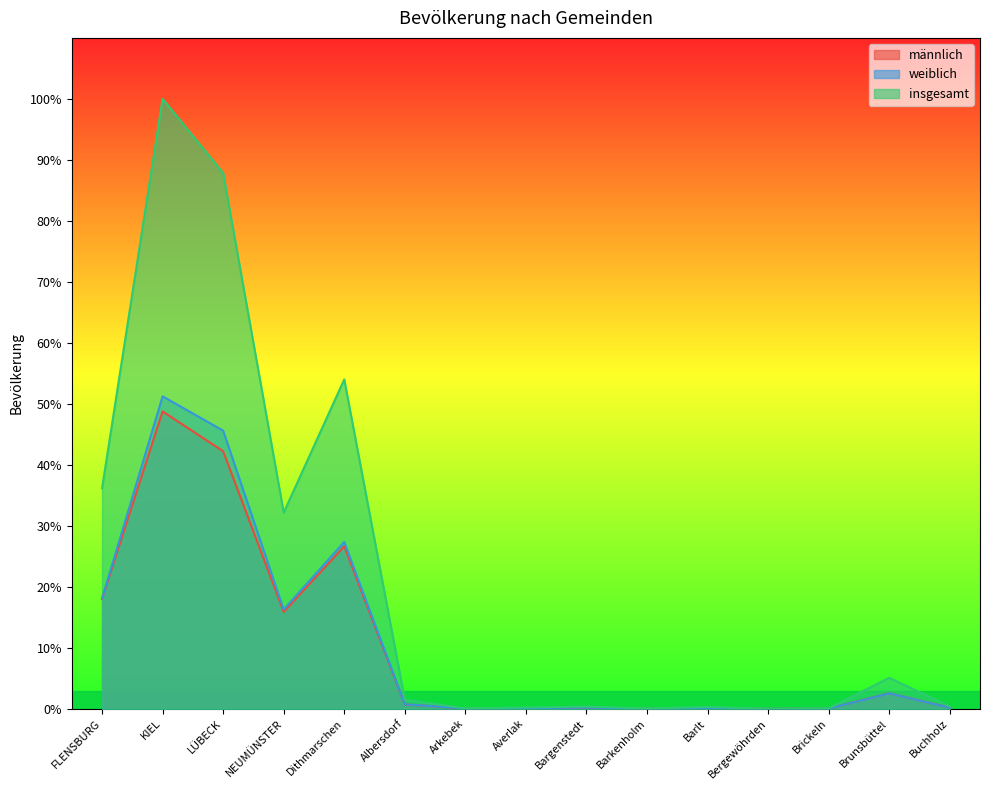

Is the value of männlich at FLENSBURG greater than the value of insgesamt at Brickeln?

Yes